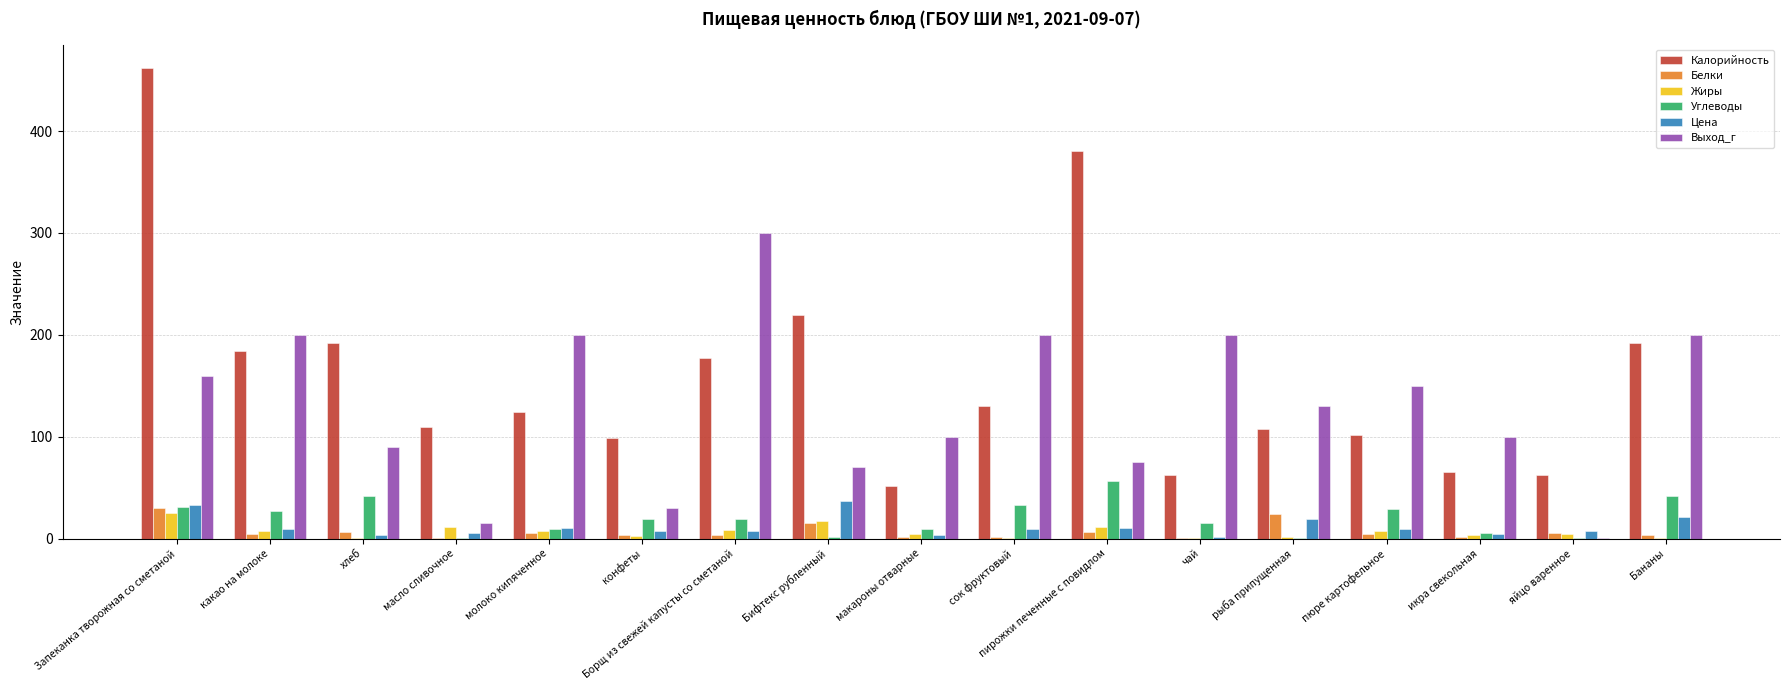

Which series changed the most between рыба припущенная and яйцо варенное?

Выход_г